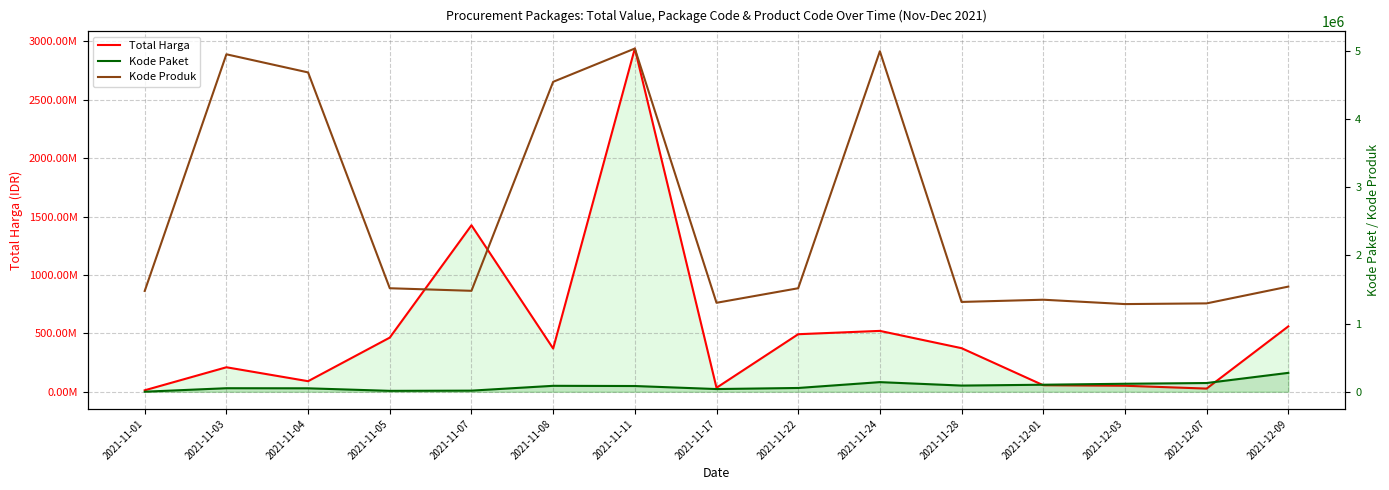

What is the approximate value of Kode Produk at 2021-11-22, to the nearest 10?

1519260